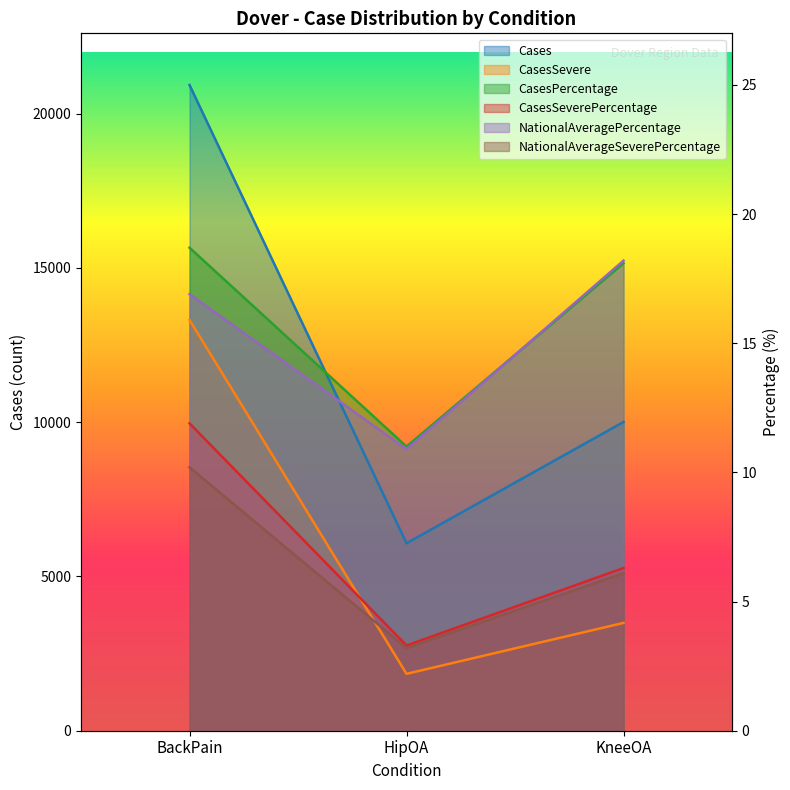

How many data points does each series have?

3